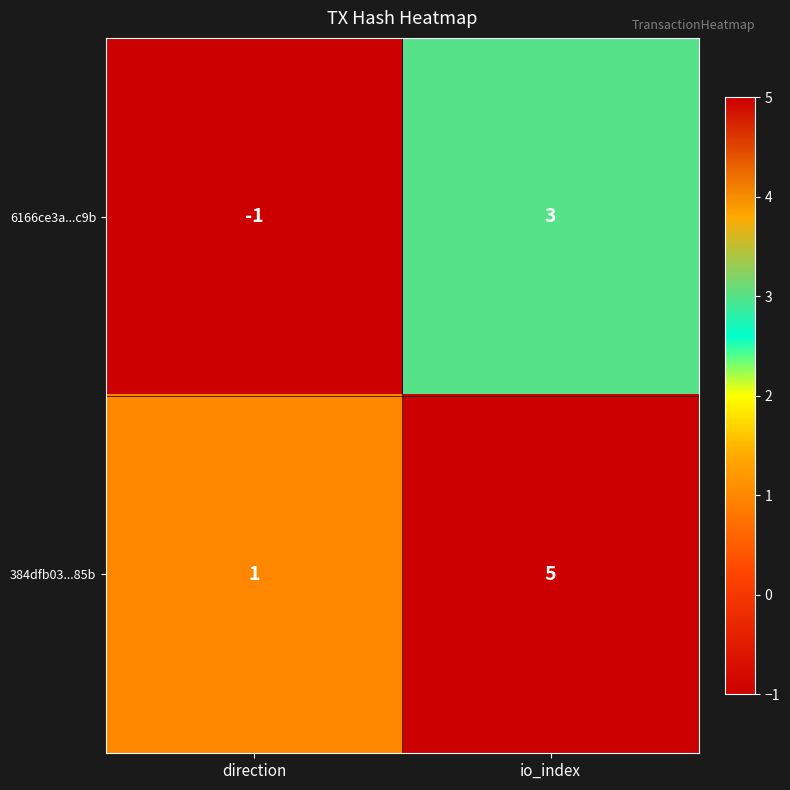

Which category has the lowest value in the 384dfb03...85b series?

direction